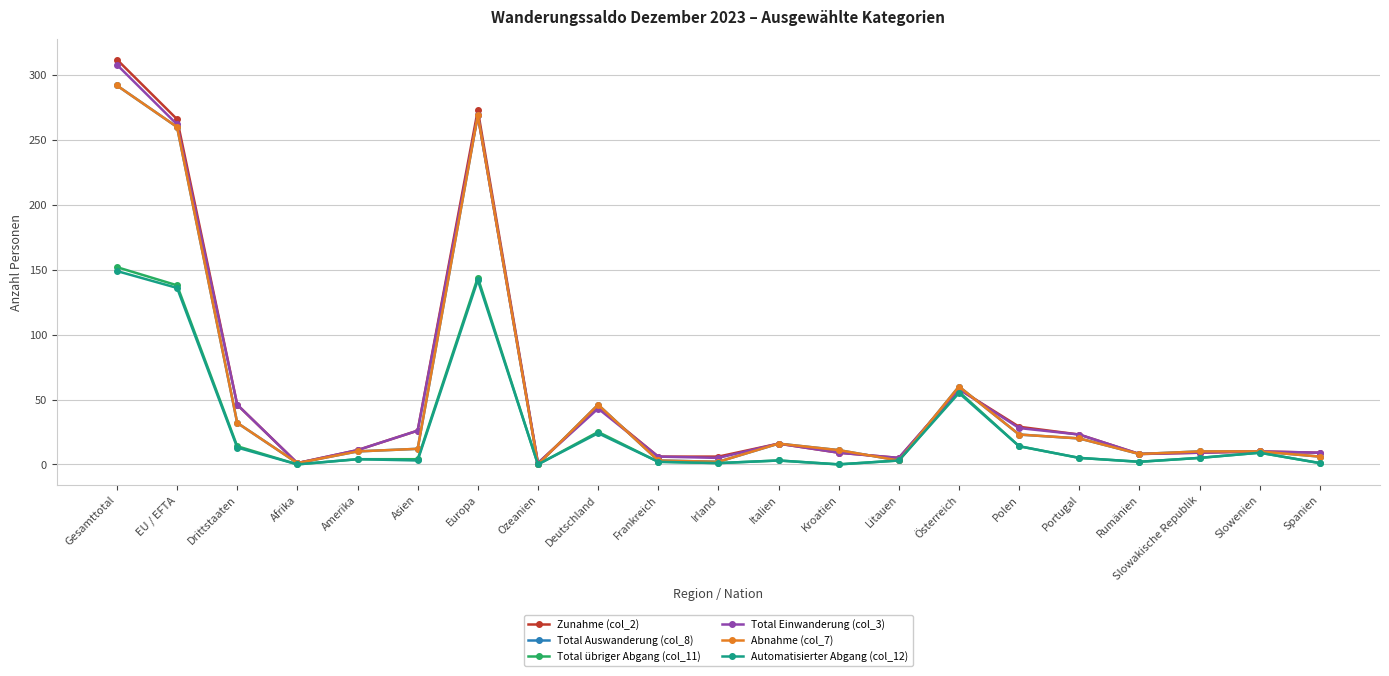

At which category is the sum across all series the highest?

Gesamttotal